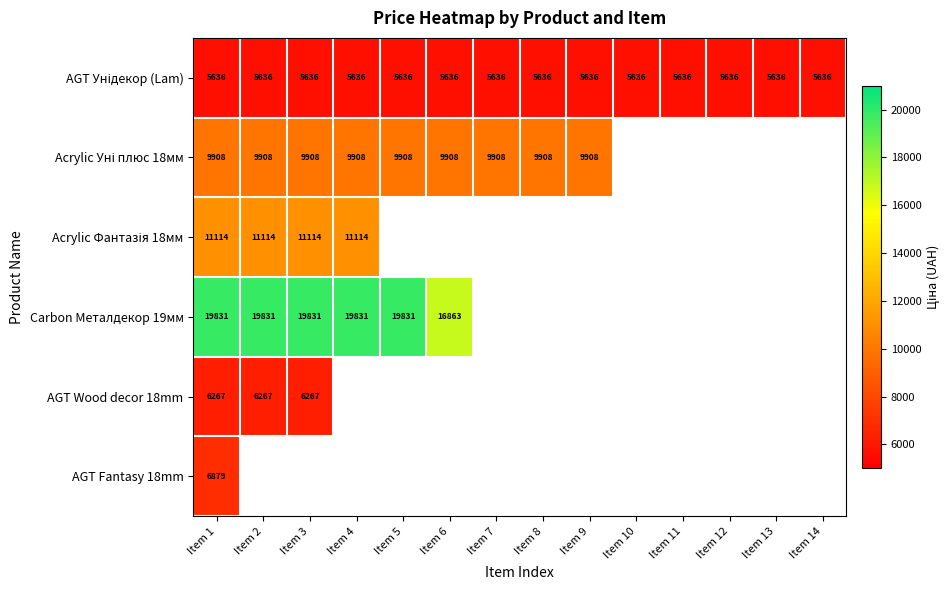

The Carbon Металдекор 19мм series shows 27888 at Item 6. True or false?

False